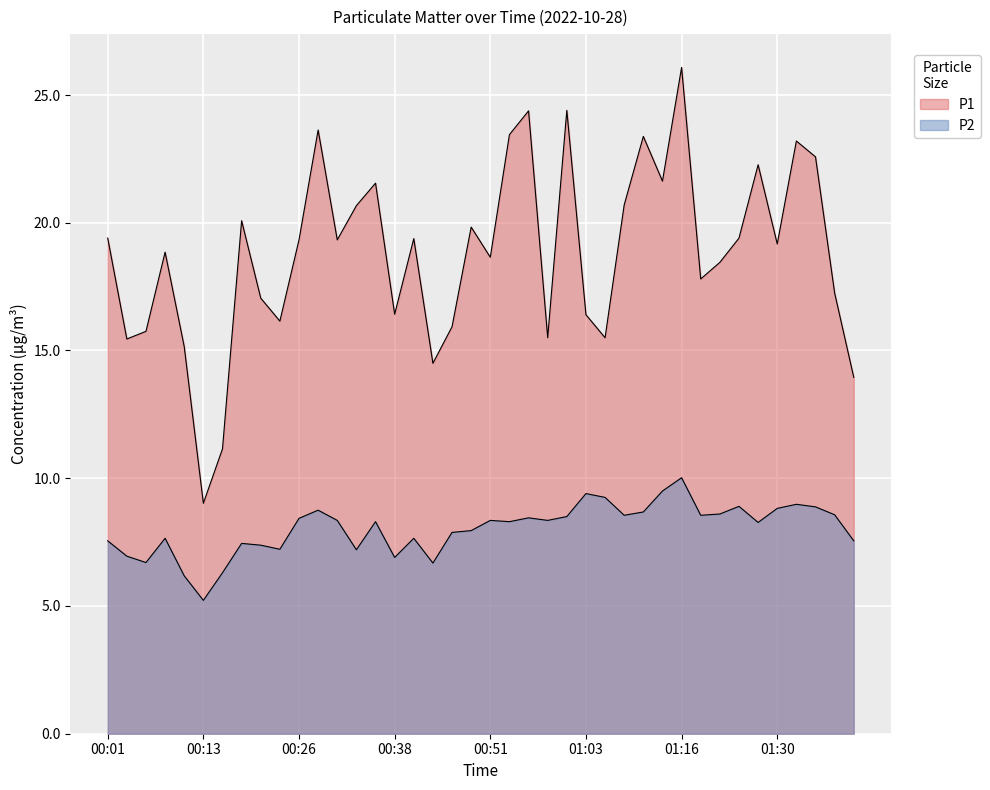

List the labels in order of P1 value, smallest first.

00:13, 00:16, 01:40, 00:43, 00:11, 00:03, 00:58, 01:06, 00:06, 00:46, 00:23, 01:03, 00:38, 00:21, 01:37, 01:19, 01:22, 00:51, 00:08, 01:30, 00:26, 00:31, 00:41, 00:01, 01:24, 00:48, 00:18, 00:33, 01:08, 00:36, 01:13, 01:27, 01:35, 01:32, 01:11, 00:53, 00:28, 00:56, 01:01, 01:16